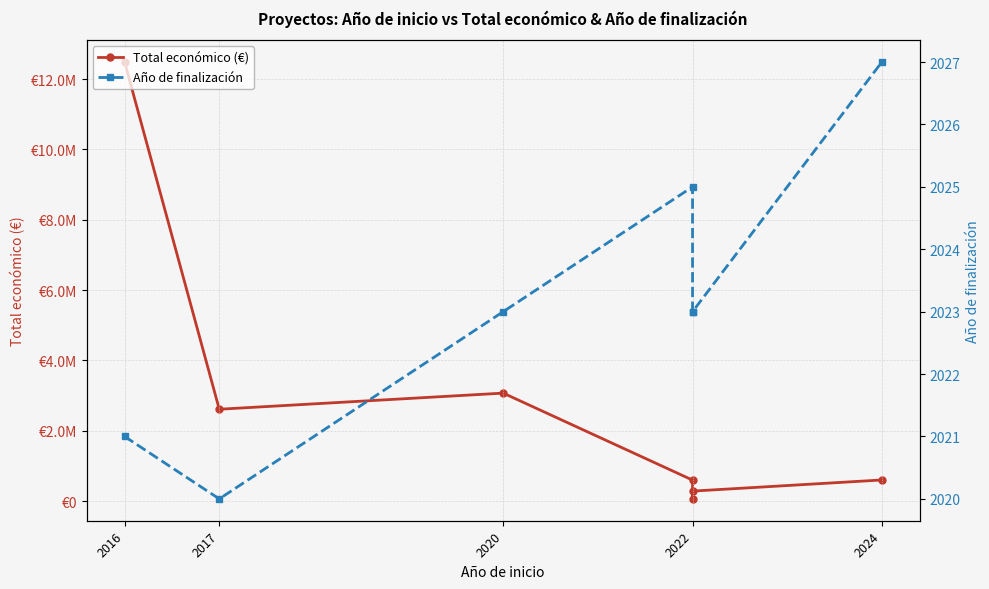

What is the total value across all series at 2022?

598393